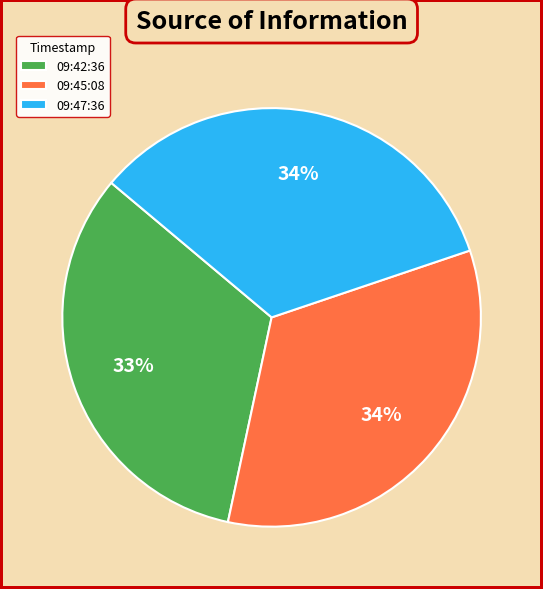

How many slices are in this pie chart?

3